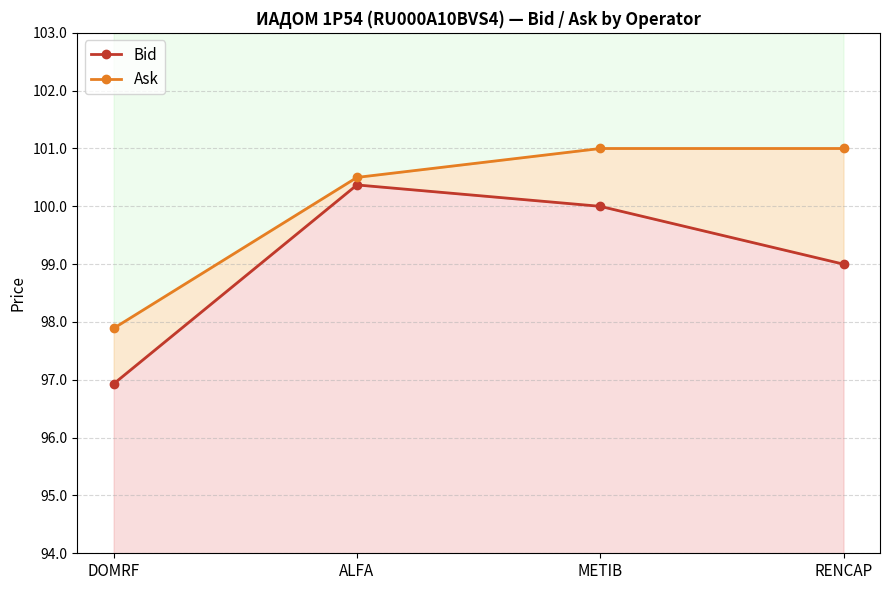

Between ALFA and RENCAP, which series saw the biggest shift?

Bid